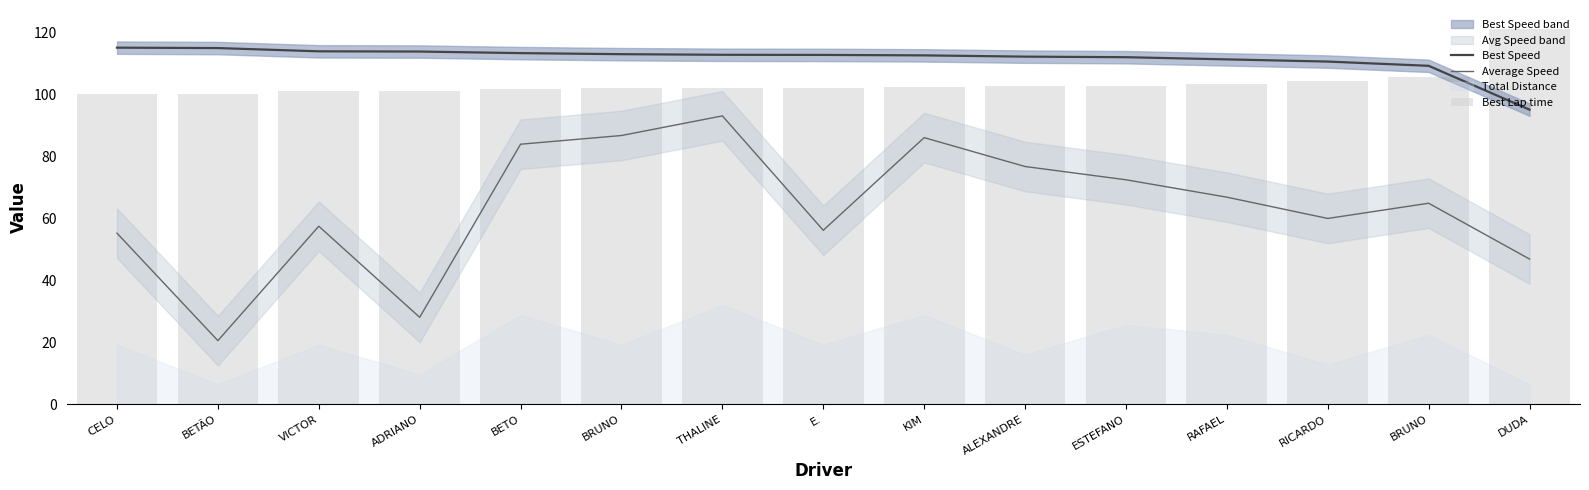

What is the difference between the Average Speed values at BRUNO and BRUNO?

21.9